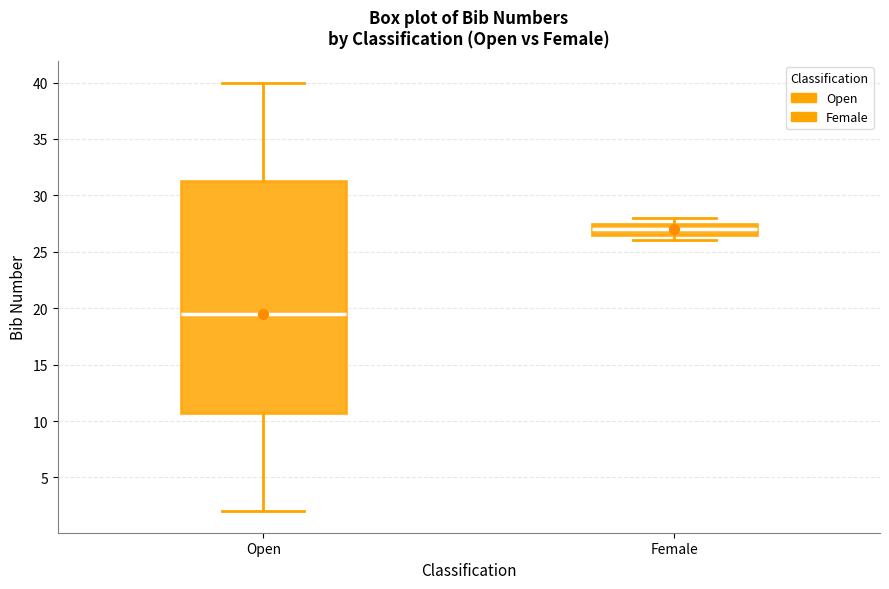

Reading left to right, read every box against the y-axis: the position of its median line, the range the box covers, and the ends of its whiskers. The values are not printed on the chart, so give them approximately, as read against the axis.

Open: median 19.5, box 11.0 to 31.5, whiskers 2.0 to 40.0
Female: median 27.0, box 26.5 to 27.5, whiskers 26.0 to 28.0